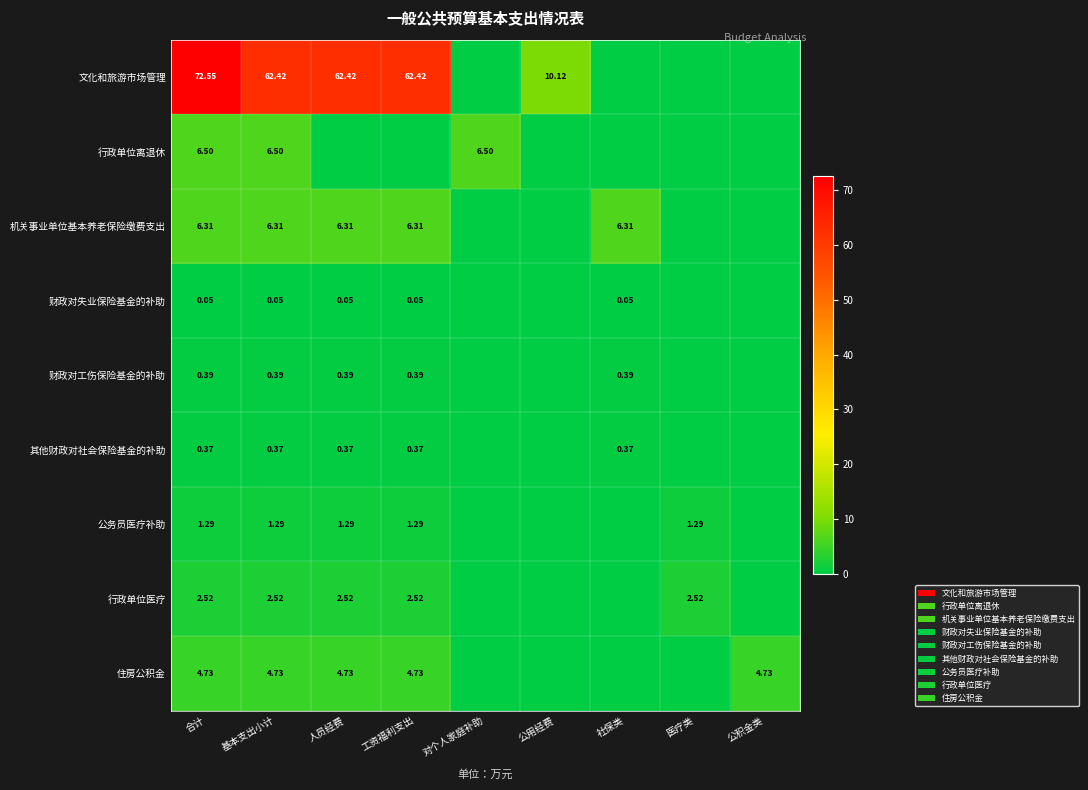

How many data points does each series have?

9